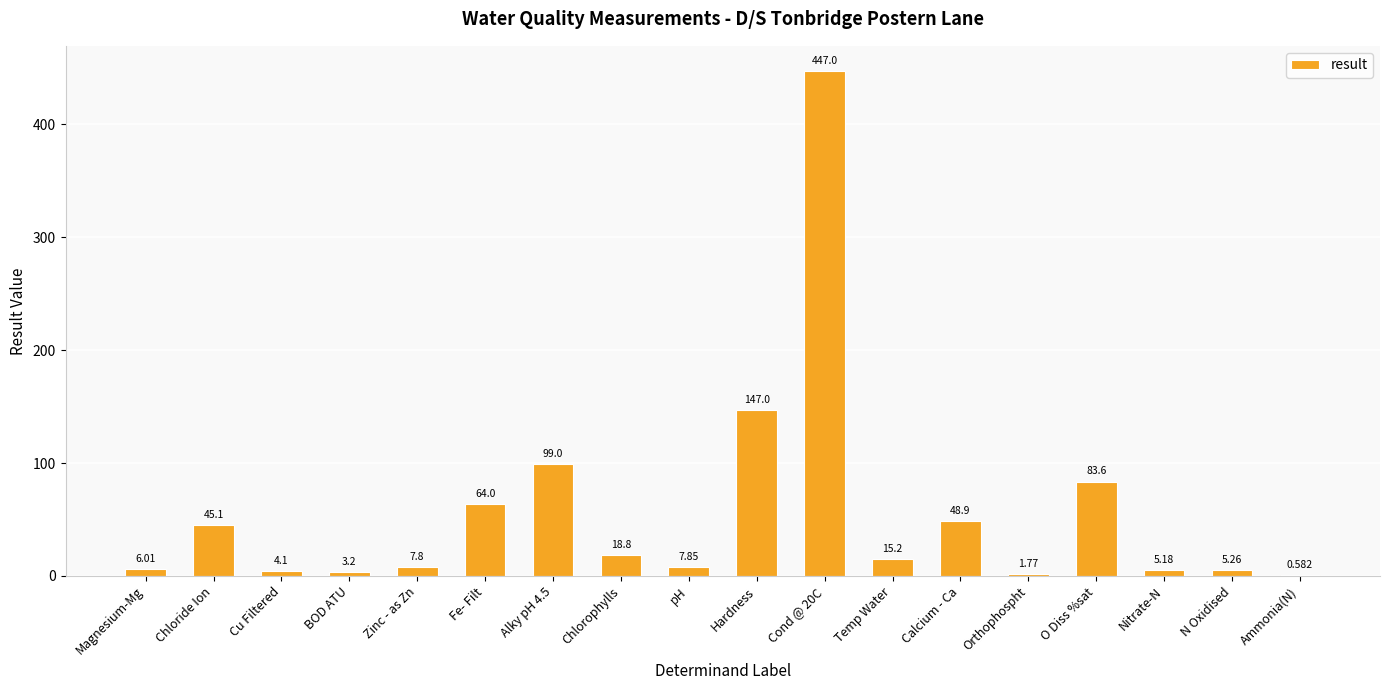

Where is the data nearest to the value 223?

Hardness